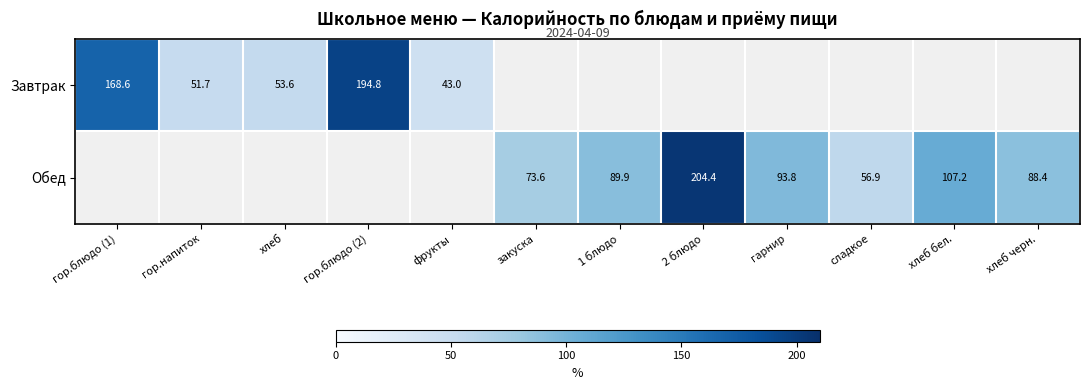

Is the value of Завтрак at хлеб greater than the value of Обед at закуска?

No